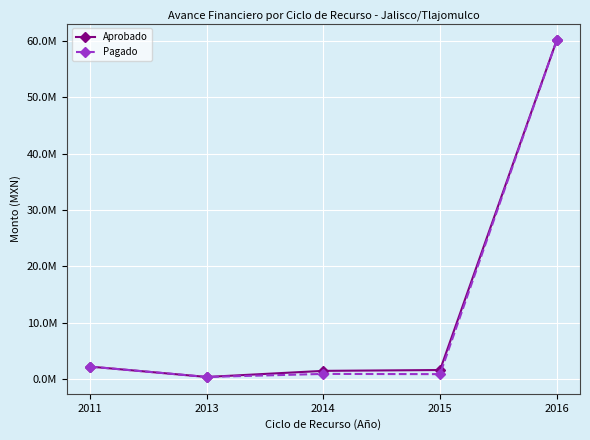

What are all the series names shown in the legend?

Aprobado, Pagado